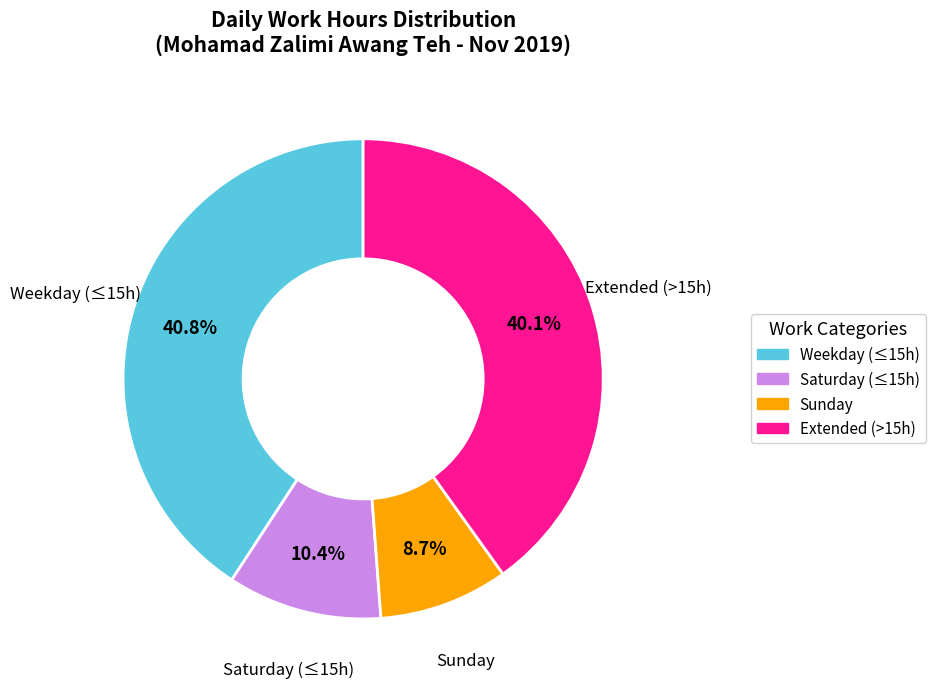

To the nearest percent, what is the average slice percentage?

25%